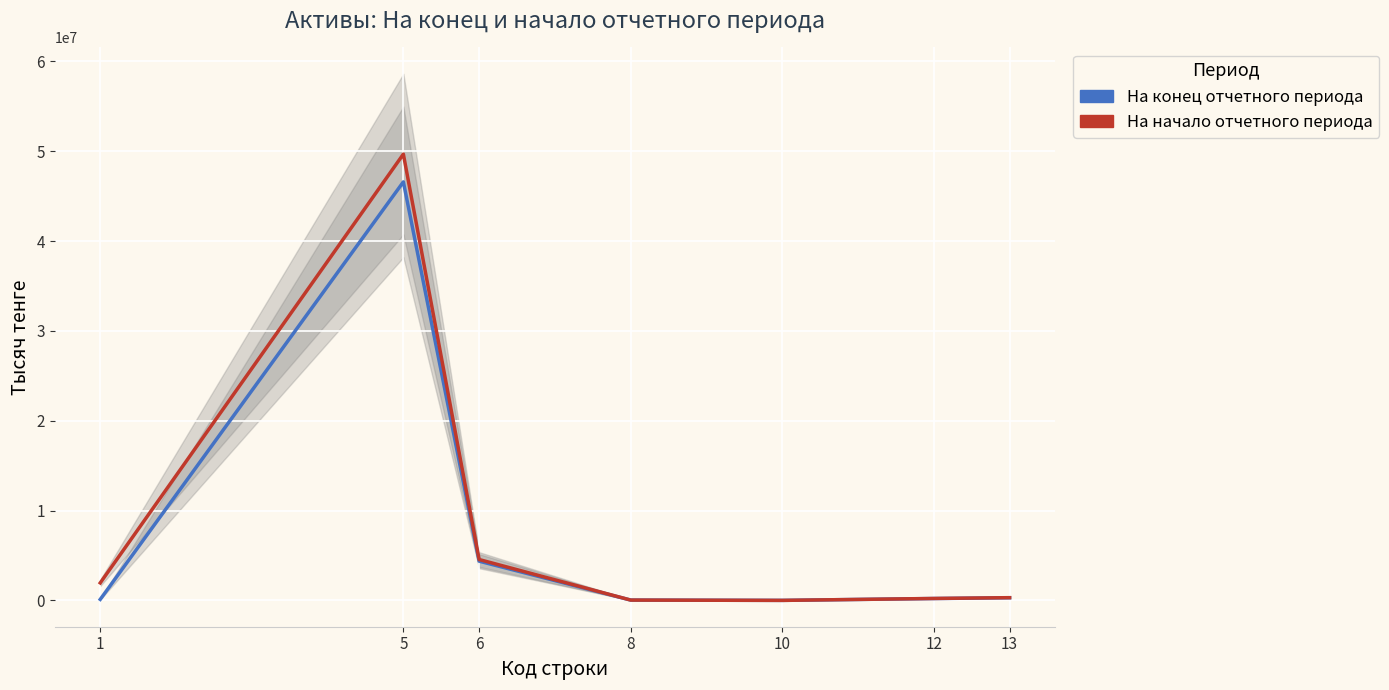

What is the value of the На конец отчетного периода point at the 4th from the left?

36649